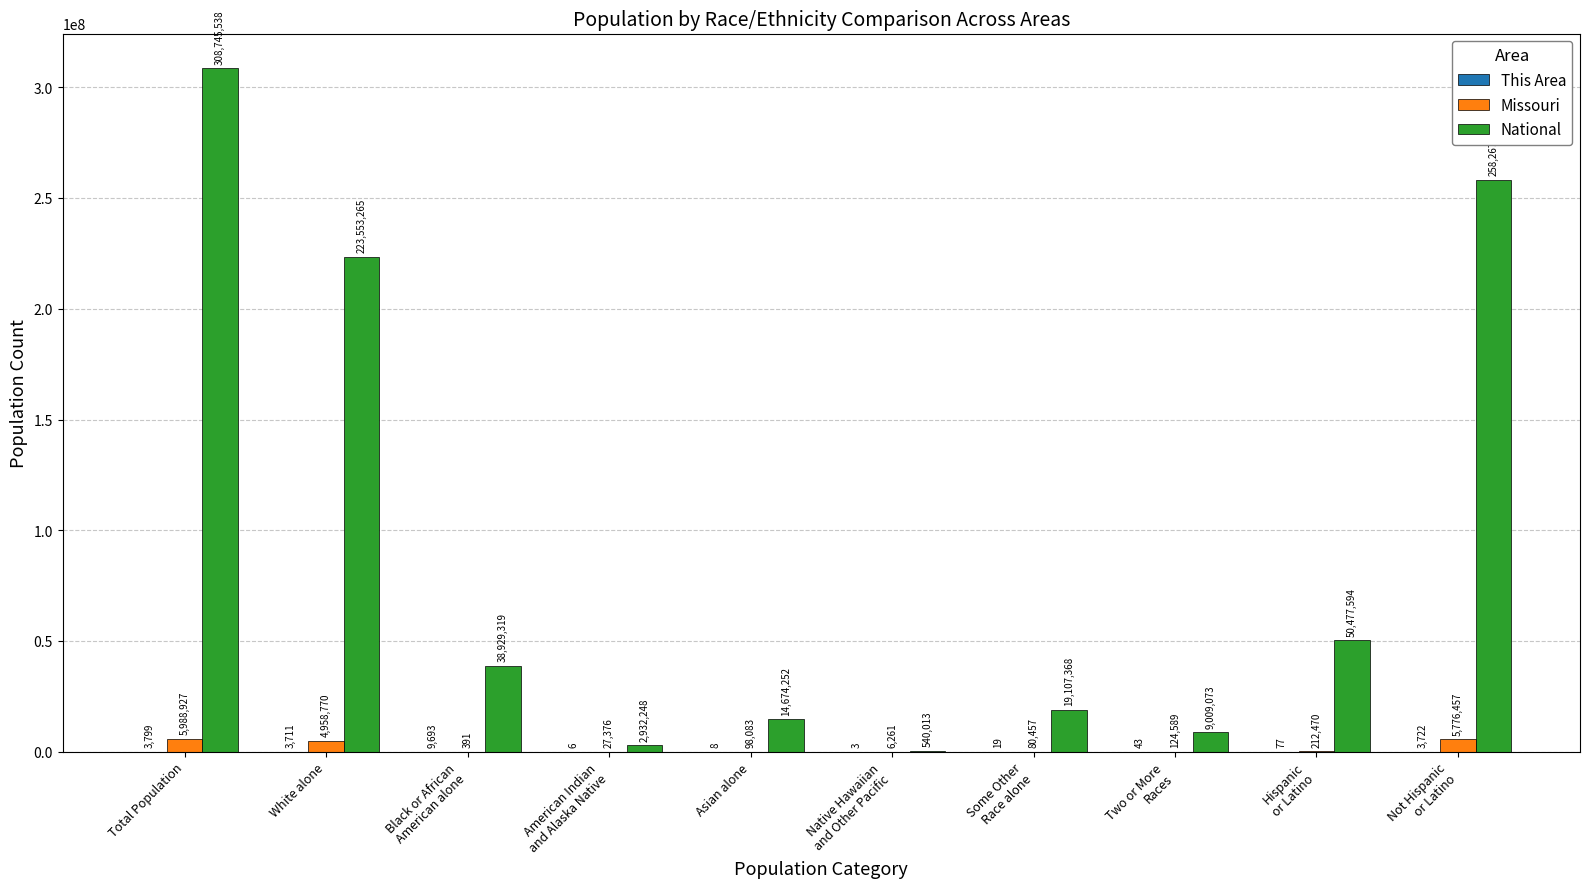

Which series has the largest total across all categories?

National